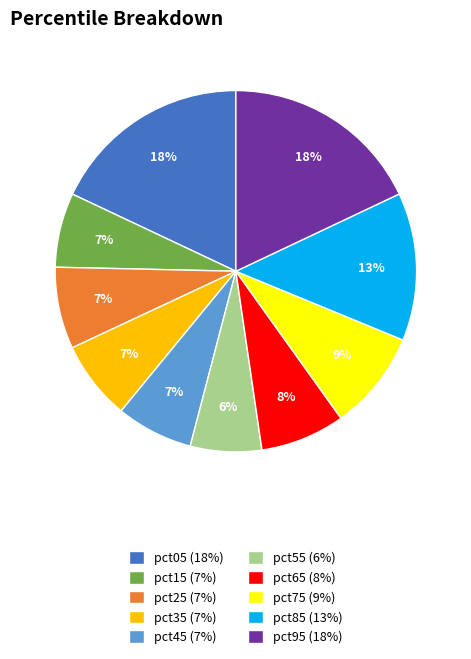

True or false: pct35 accounts for 1% of the total.

False